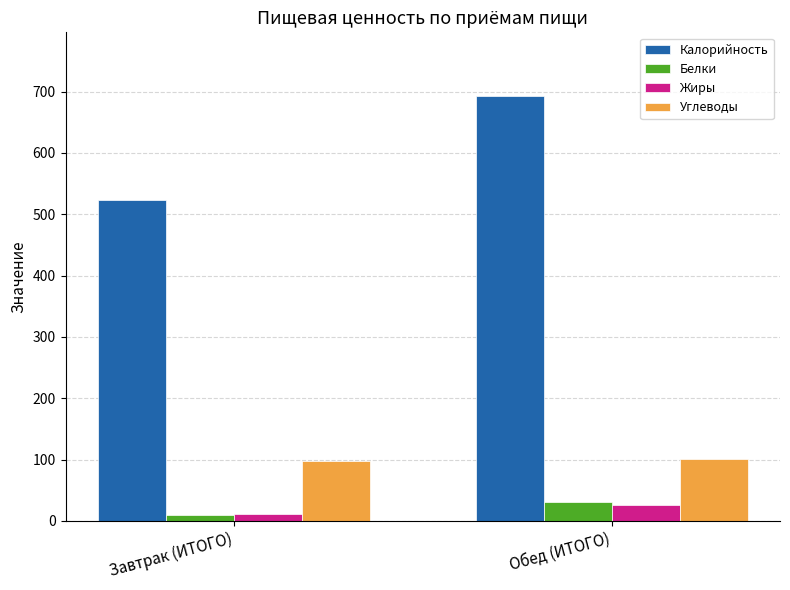

Which series has the largest total across all categories?

Калорийность